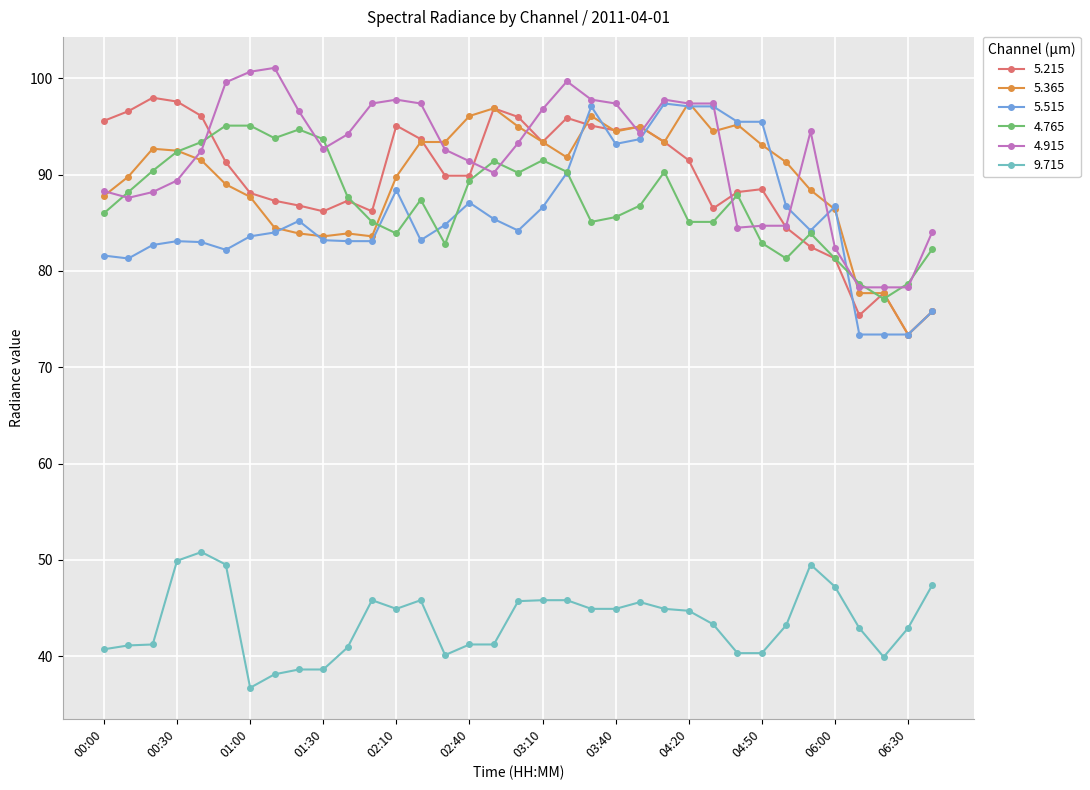

Does the chart display data point markers on the line(s)?

Yes